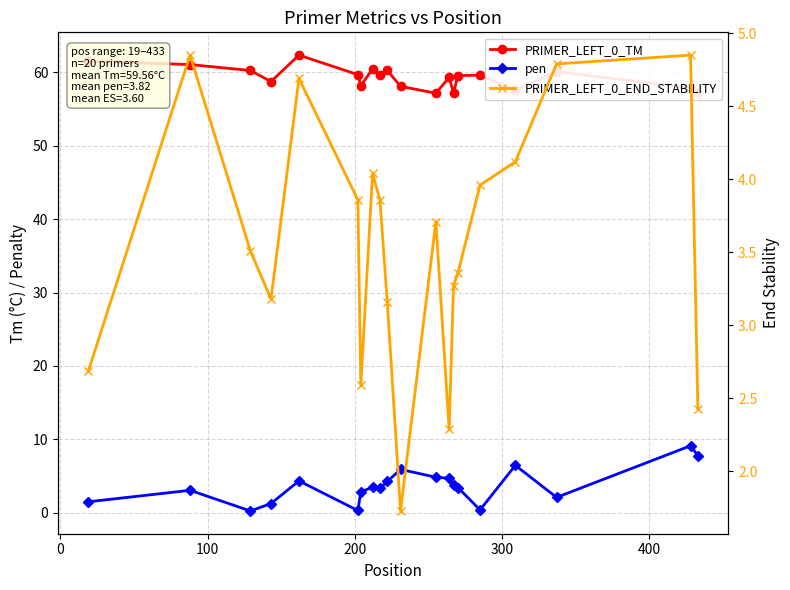

Rank the series by their maximum value, from highest to lowest.

PRIMER_LEFT_0_TM, pen, PRIMER_LEFT_0_END_STABILITY